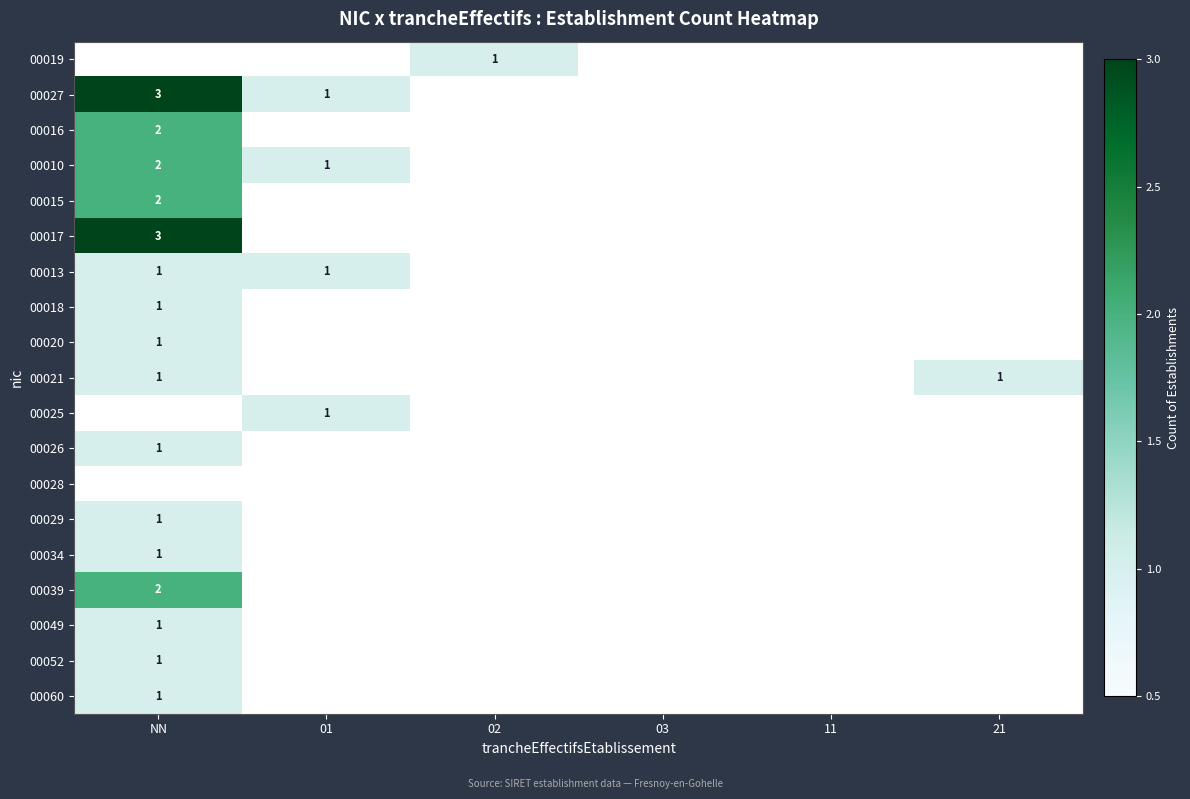

True or false: 00016 has a value of 3 at NN.

False